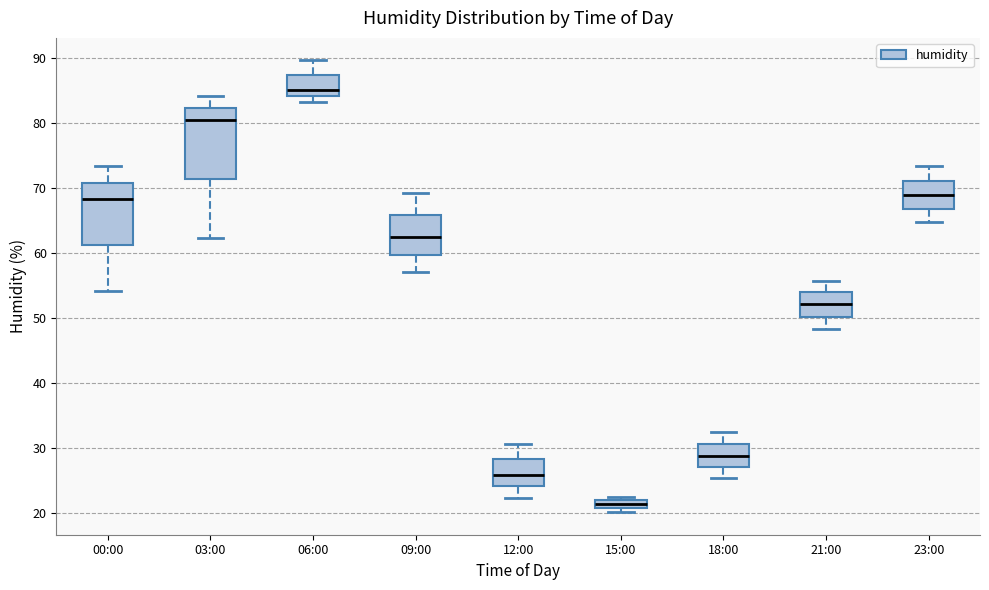

Comparing the boxes themselves (not the whiskers), which one is the tallest?

03:00